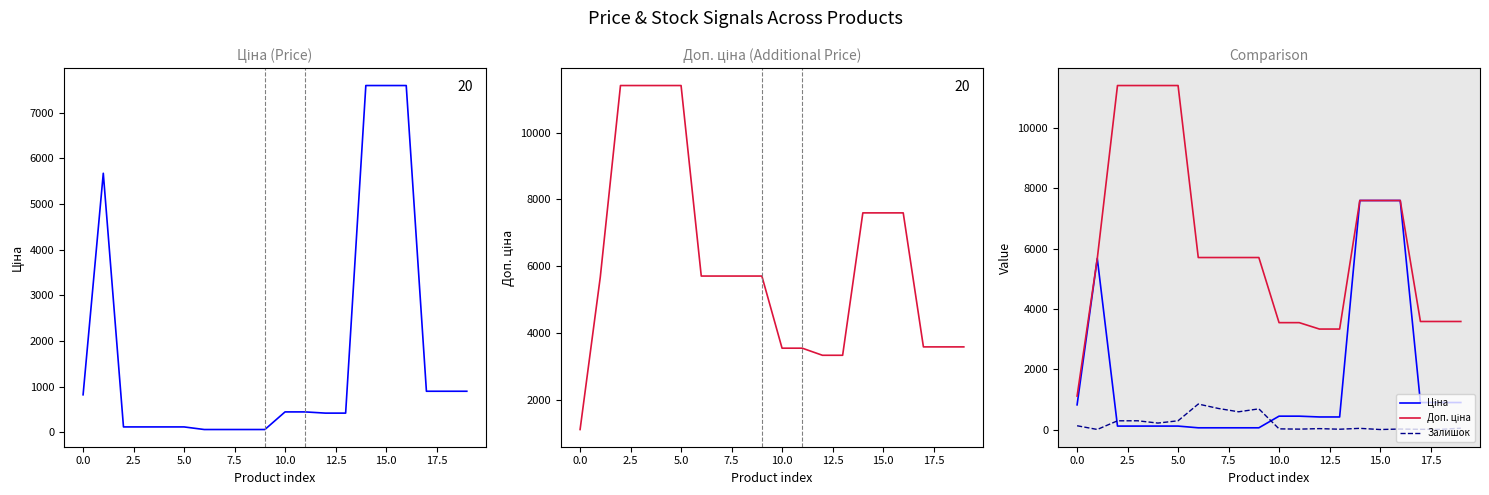

Which series has the widest spread of values?

Доп. ціна